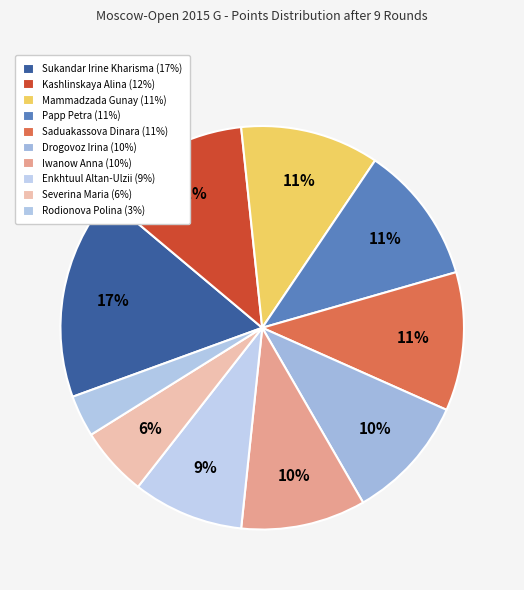

Which slice is the smallest?

Rodionova Polina